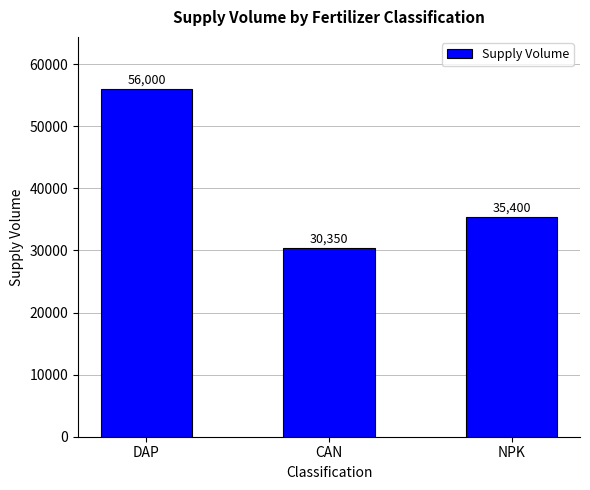

What is the maximum value shown in the chart?

56000